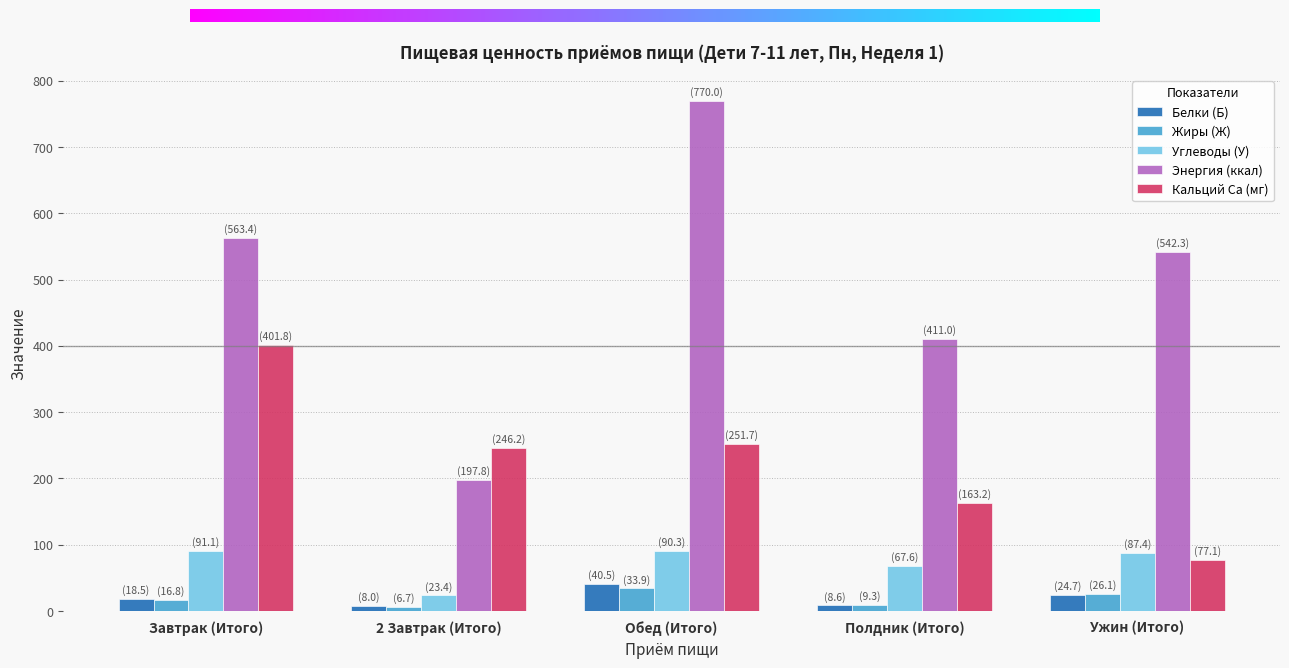

How many bars are there in each group?

5